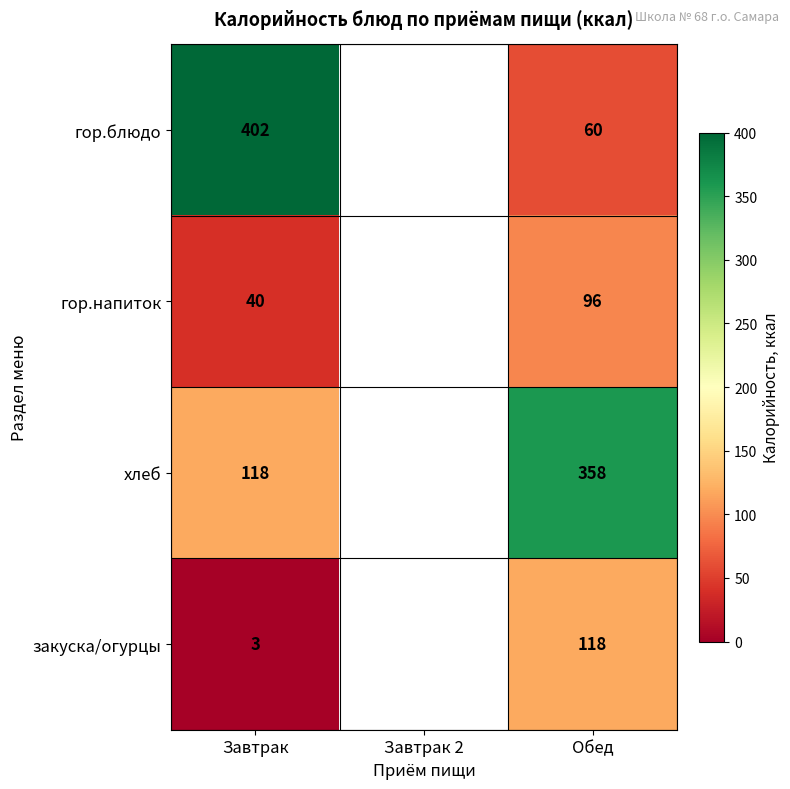

Rank the series at Завтрак from highest to lowest value.

гор.блюдо, хлеб, гор.напиток, закуска/огурцы